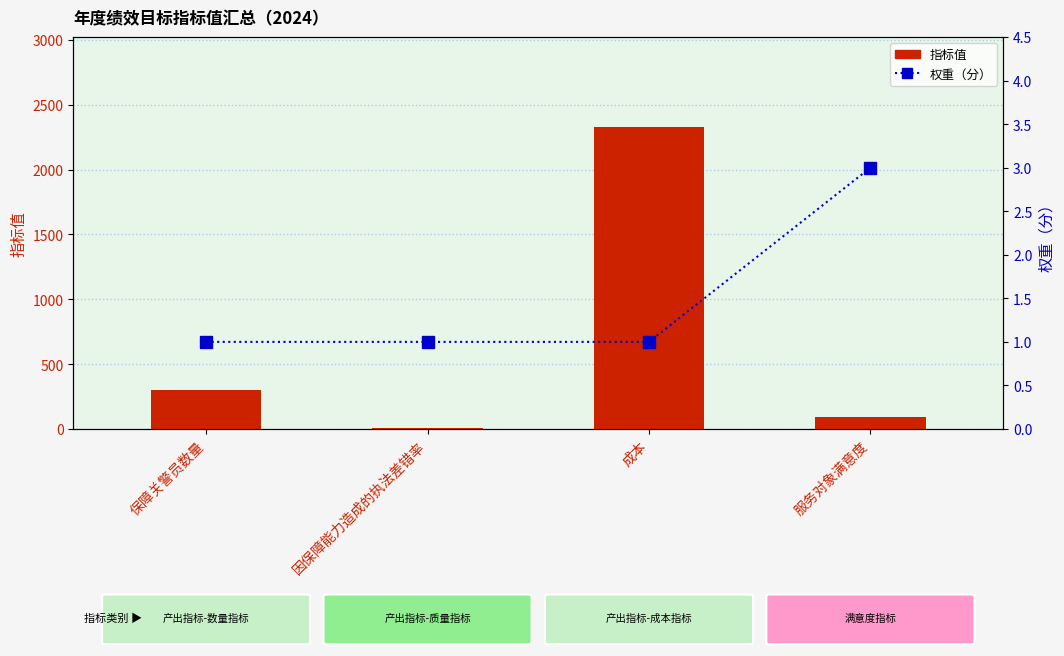

What is the value of the 权重（分） bar at the 3rd from the left?

1